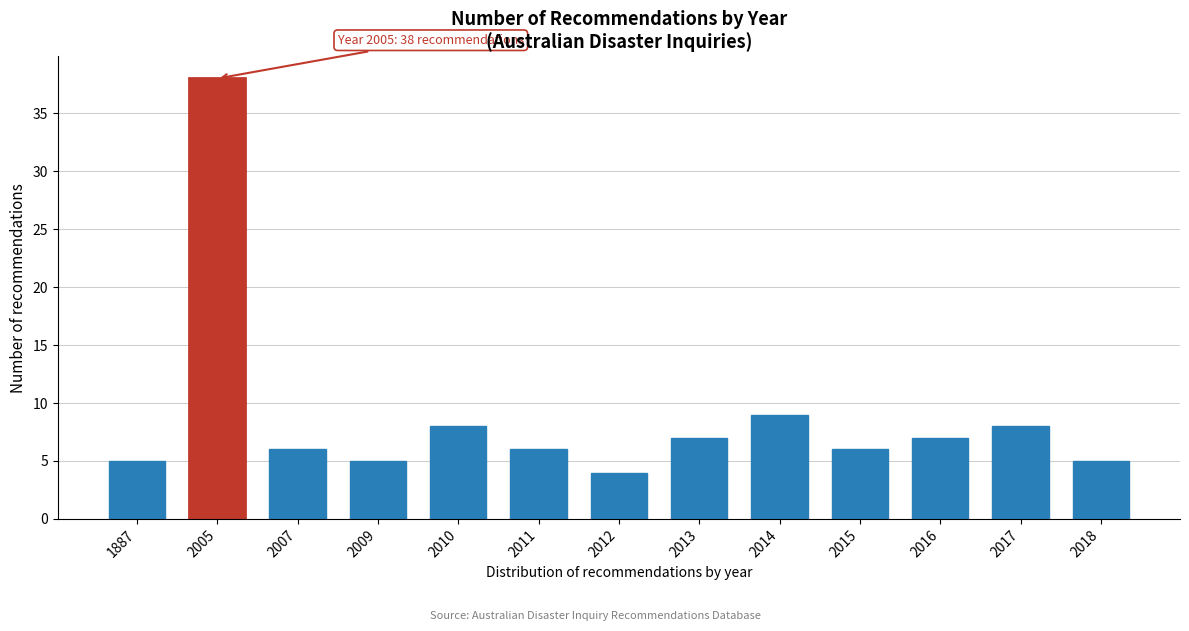

Reading left to right, extract all data points from this chart.

1887=5	2005=38	2007=6	2009=5	2010=8	2011=6	2012=4	2013=7	2014=9	2015=6	2016=7	2017=8	2018=5